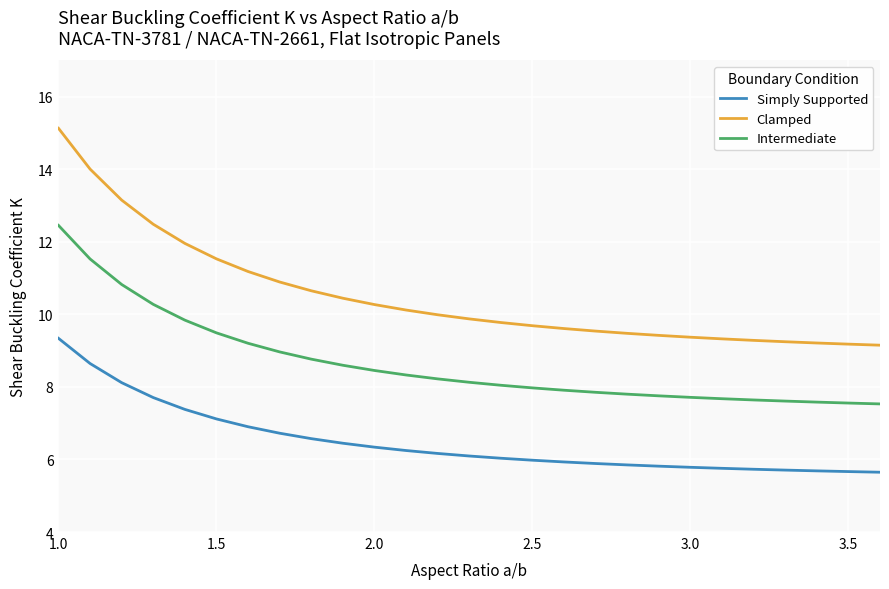

True or false: Intermediate and Clamped intersect in this chart.

False